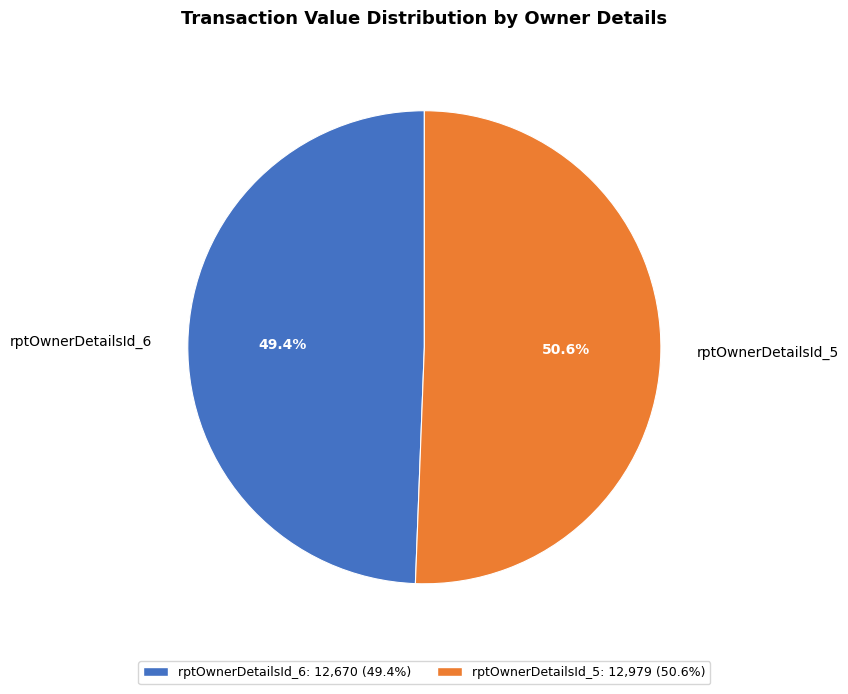

Is it true that rptOwnerDetailsId_6 is 58% of the pie?

False